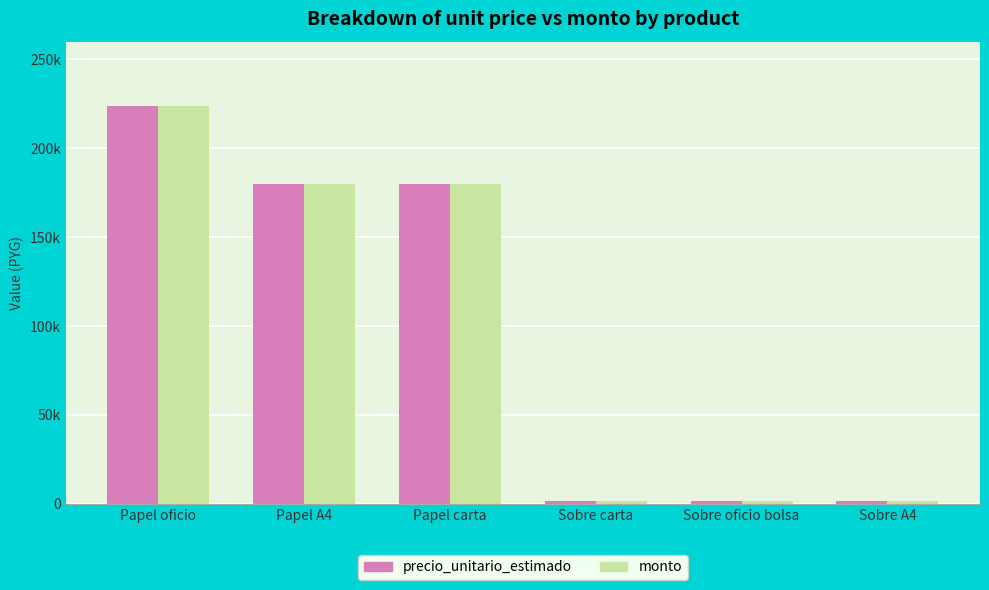

Are the bars grouped side by side (vs. stacked)?

Yes